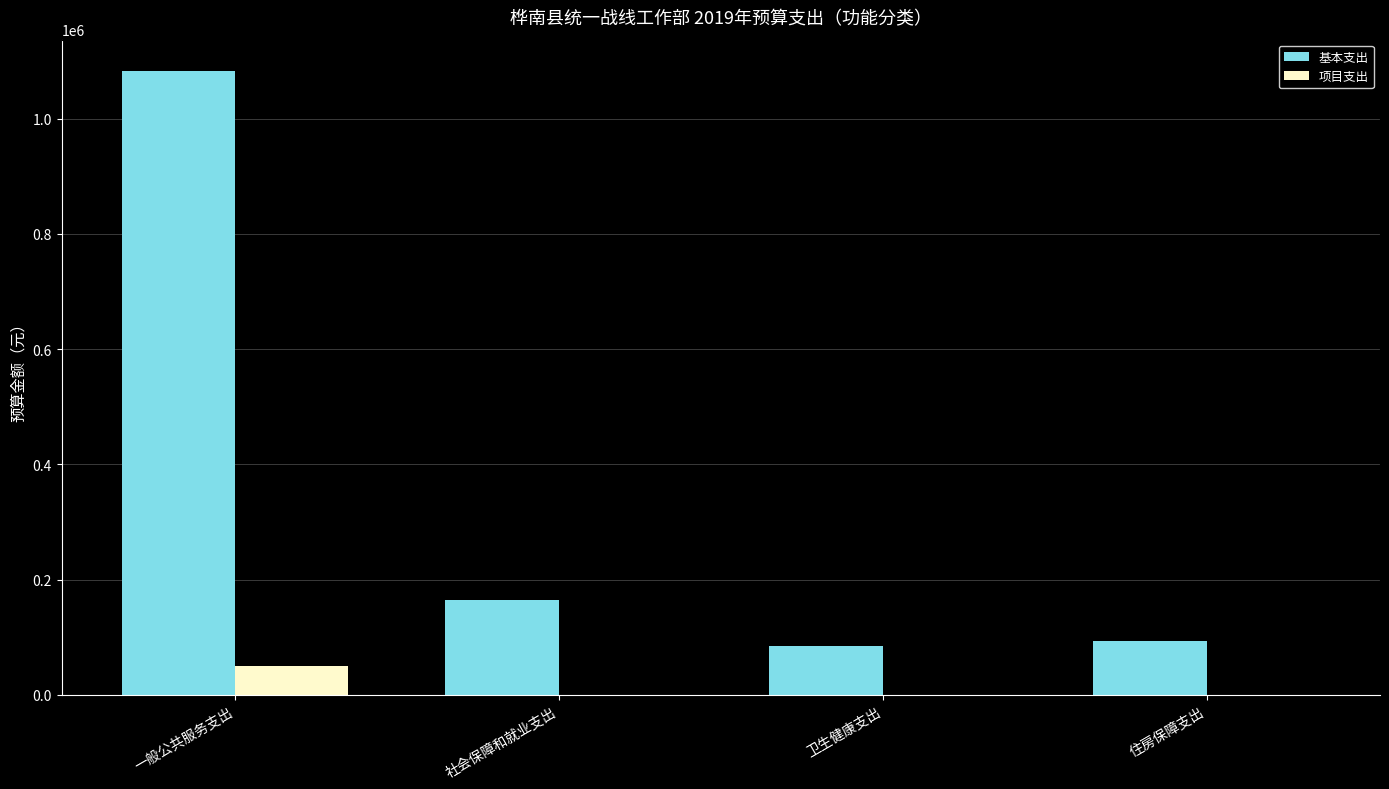

Reading left to right, list all the values displayed in this chart.

基本支出: 一般公共服务支出=1083133.0	社会保障和就业支出=163700.8	卫生健康支出=84628.3	住房保障支出=93028.3
项目支出: 一般公共服务支出=50000.0	社会保障和就业支出=0.0	卫生健康支出=0.0	住房保障支出=0.0